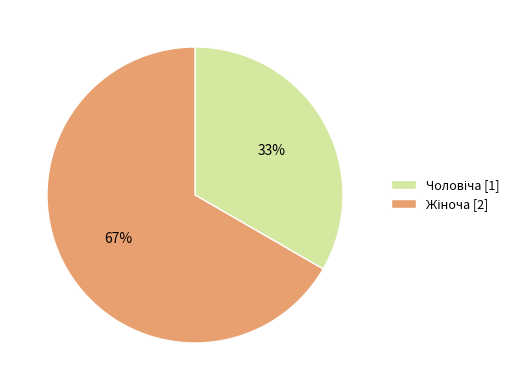

Does any single category account for the majority?

Yes